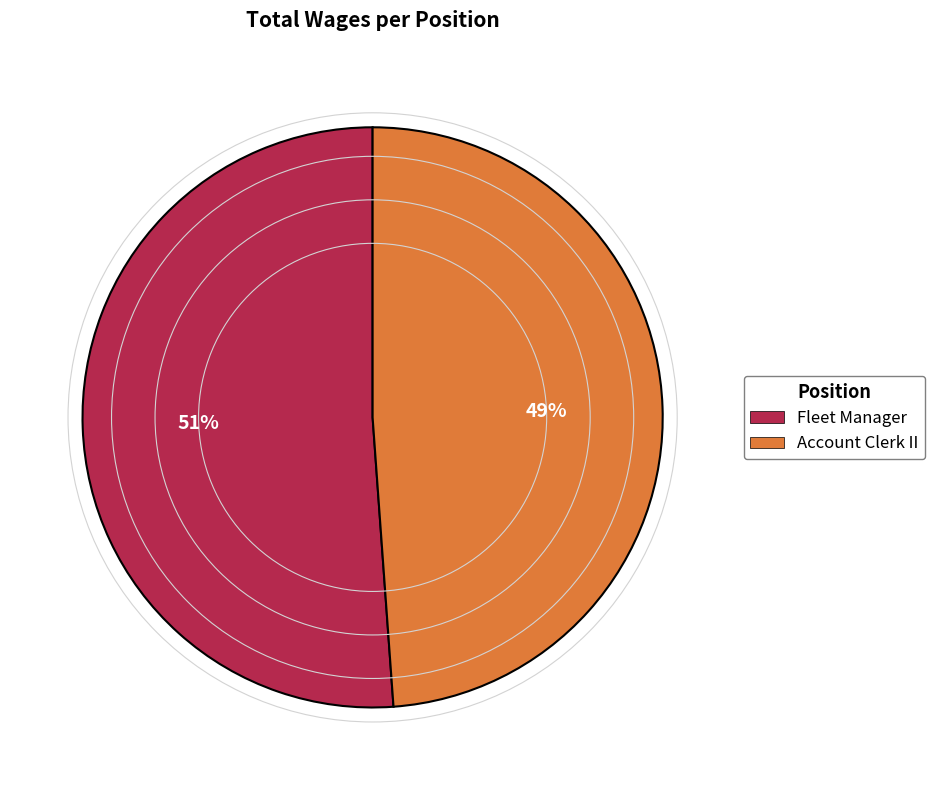

Which slice is the largest?

Fleet Manager